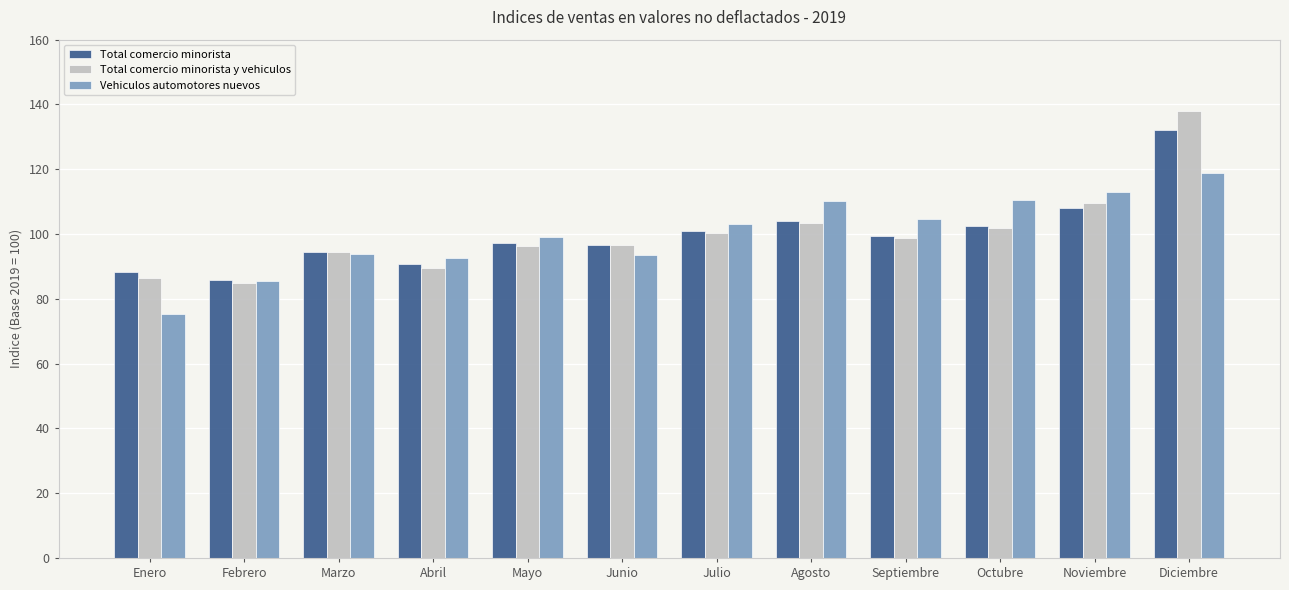

How many distinct data groups are displayed?

3